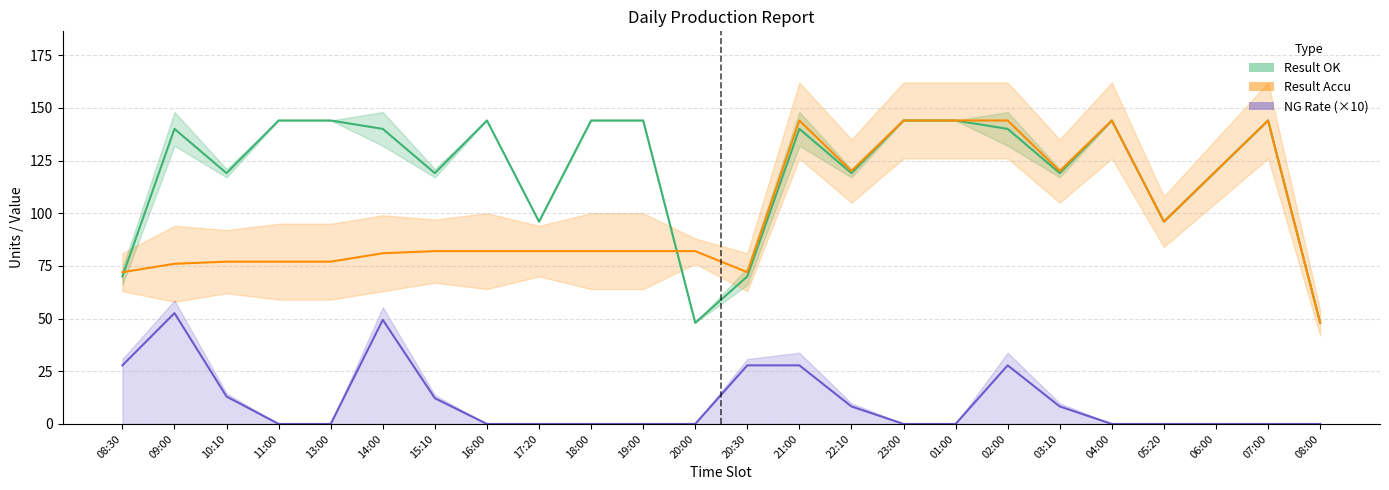

True or false: NG Rate% and Result OK intersect in this chart.

False